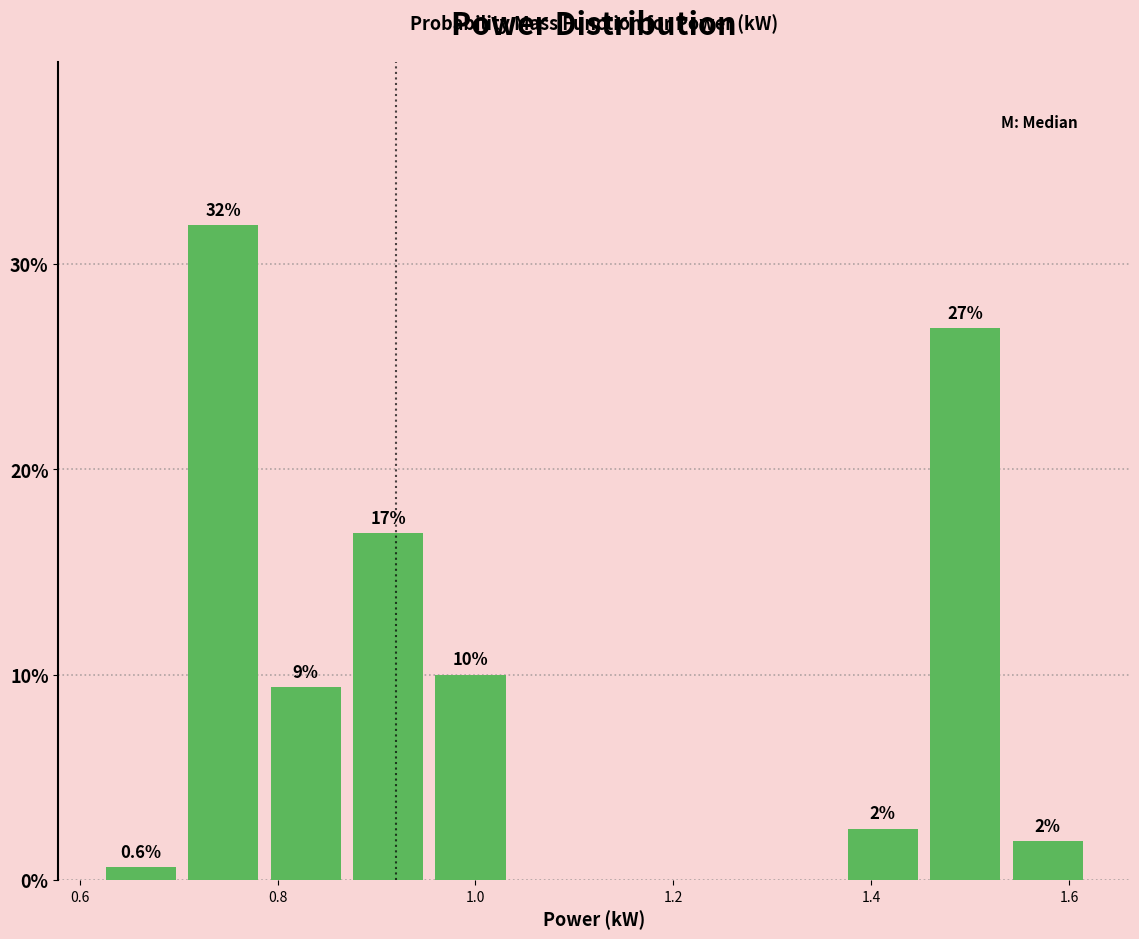

Over which range of the x-axis is the bar tallest?

0.70 to 0.78